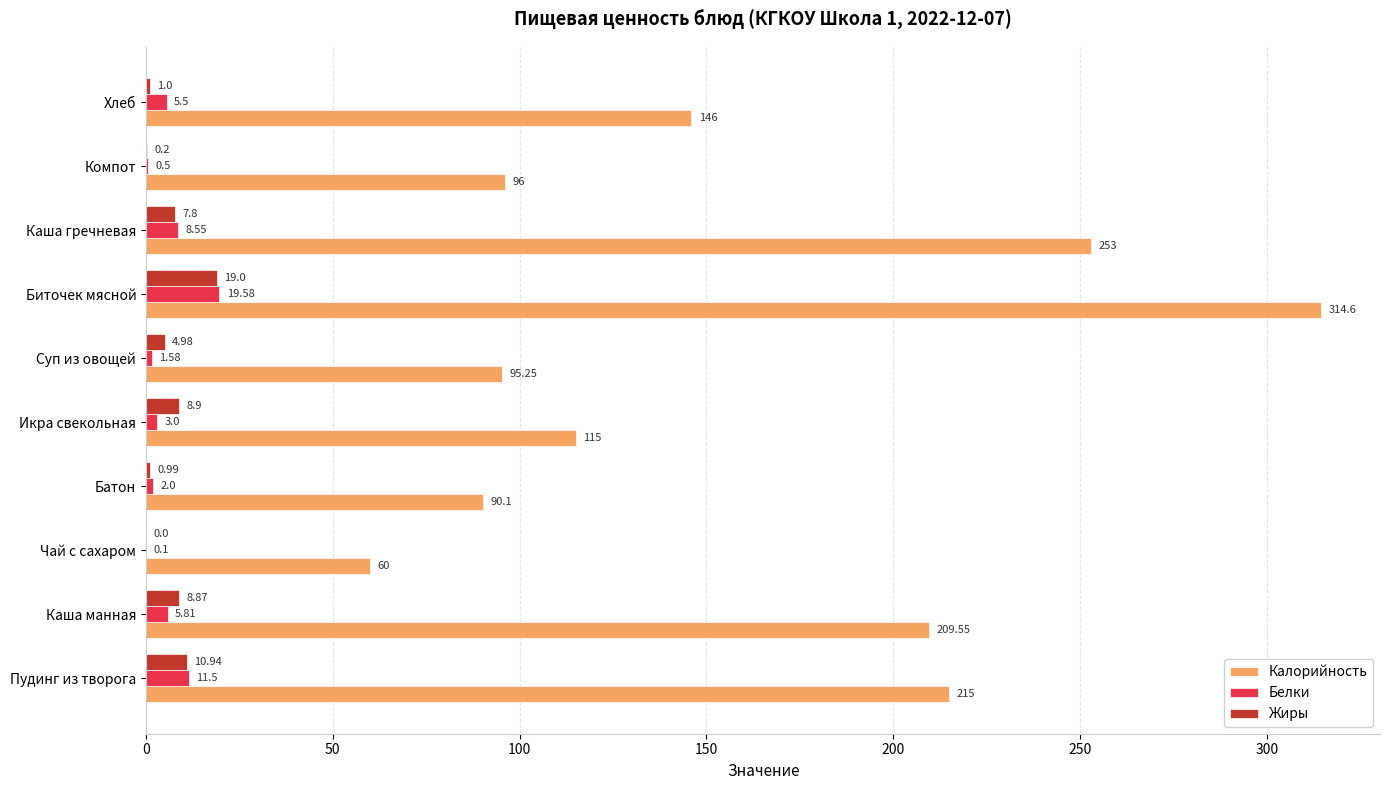

Which category has the highest value in the Белки series?

Биточек мясной